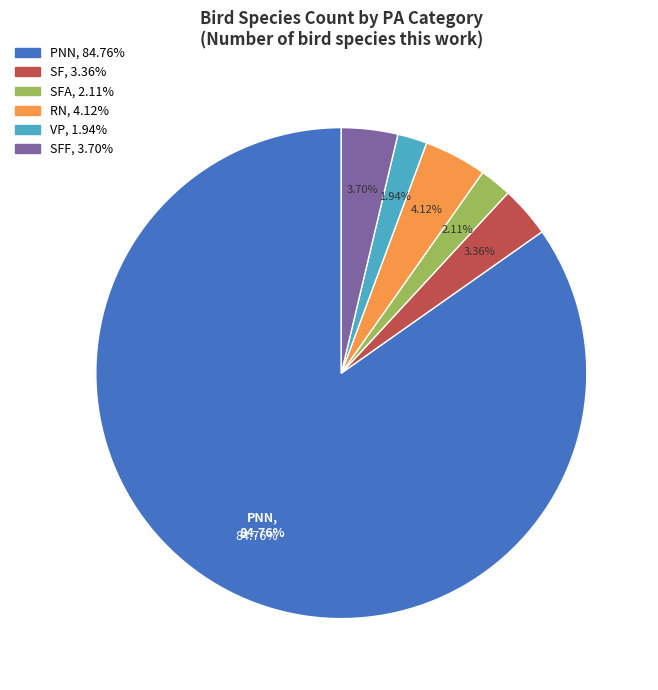

Which category has the smallest portion of the pie?

VP